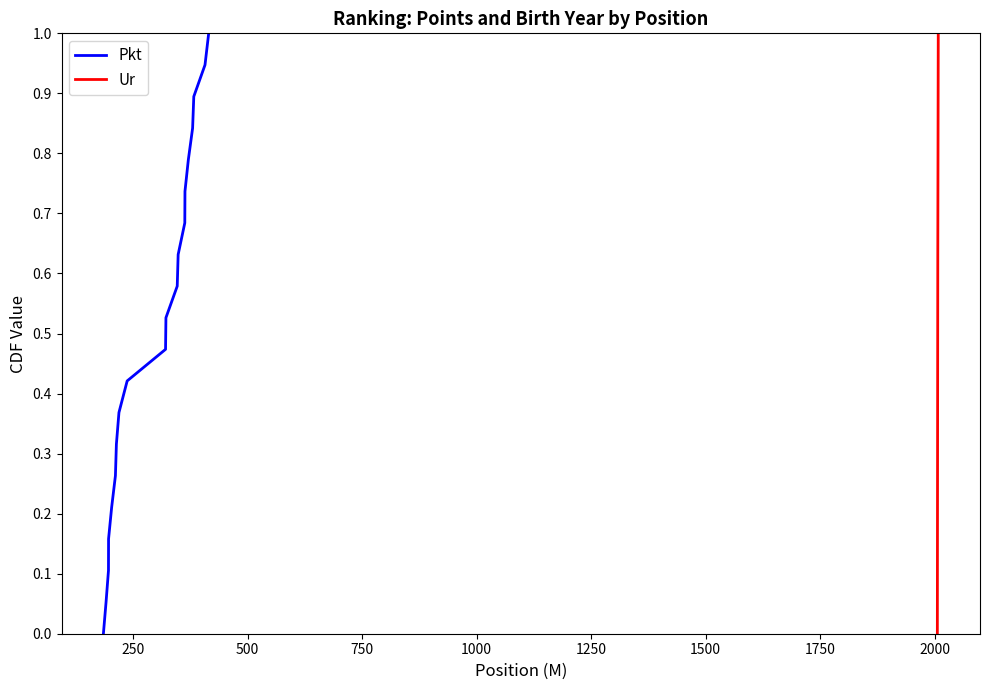

What is the maximum value for Pkt?

1.0